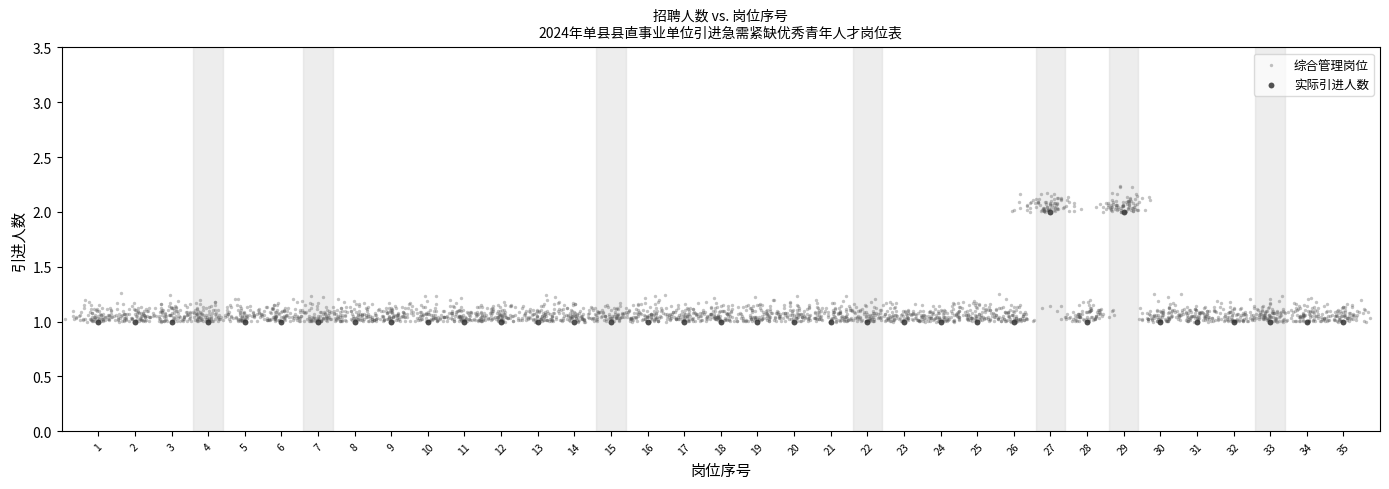

Which series has the widest spread of Y values?

综合管理岗位